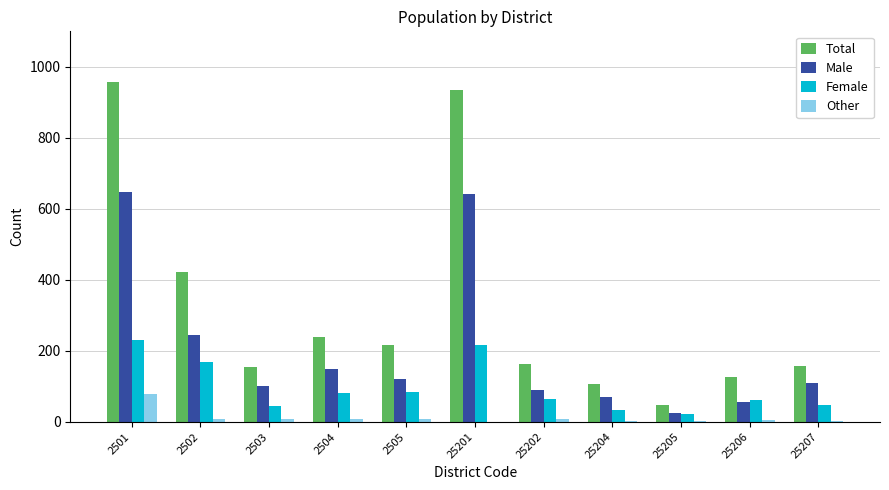

The Other series shows 8 at 2503. True or false?

True